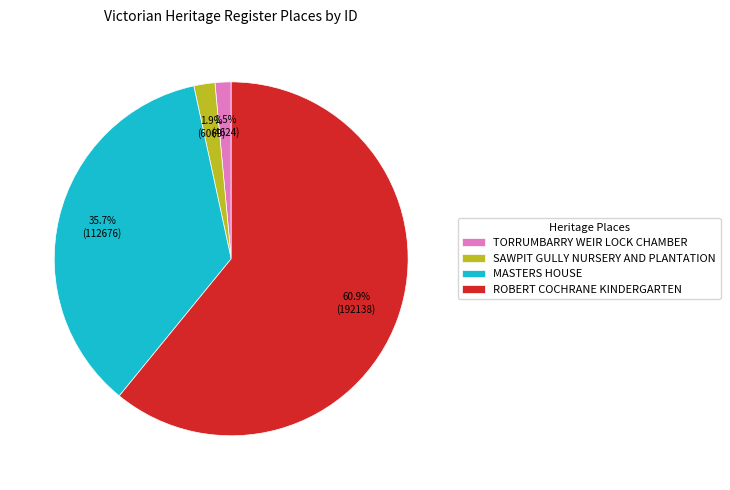

How much of the chart is everything except SAWPIT GULLY NURSERY AND PLANTATION?

98.1%